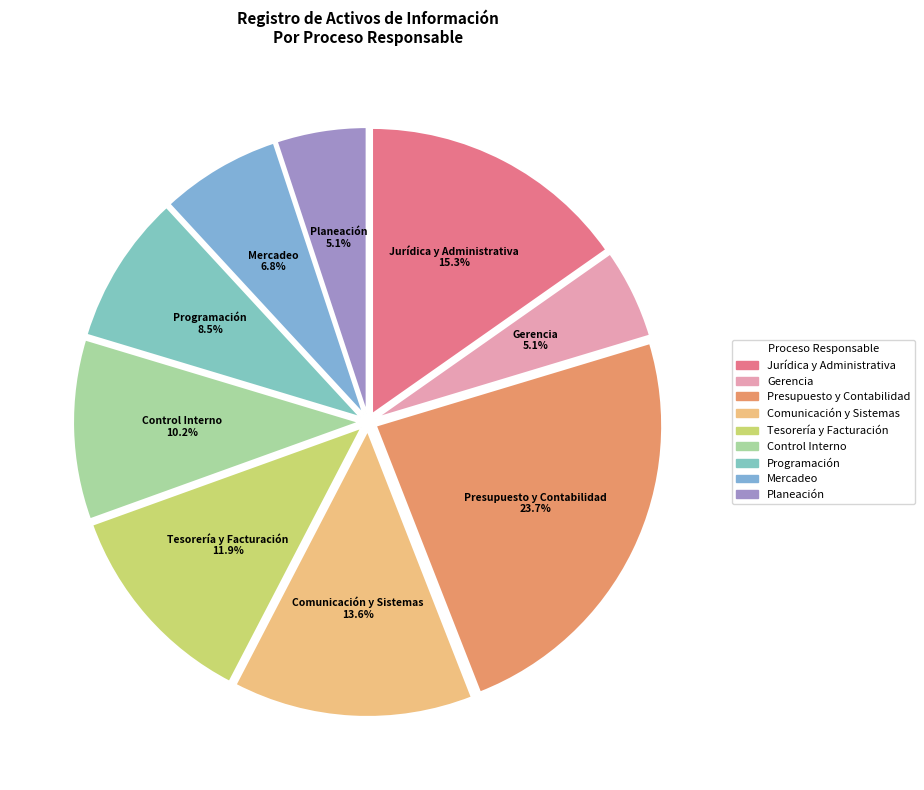

Is there any slice that represents more than half of the pie?

No